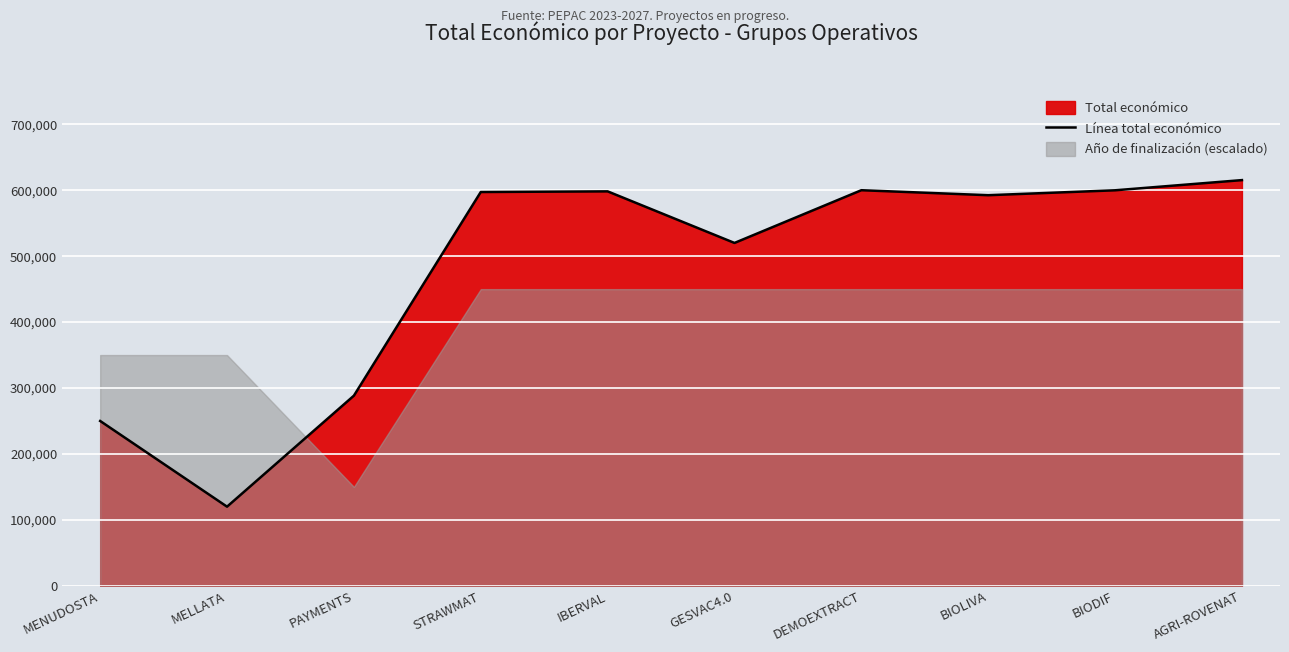

Is it true that the value at IBERVAL is 278891?

False